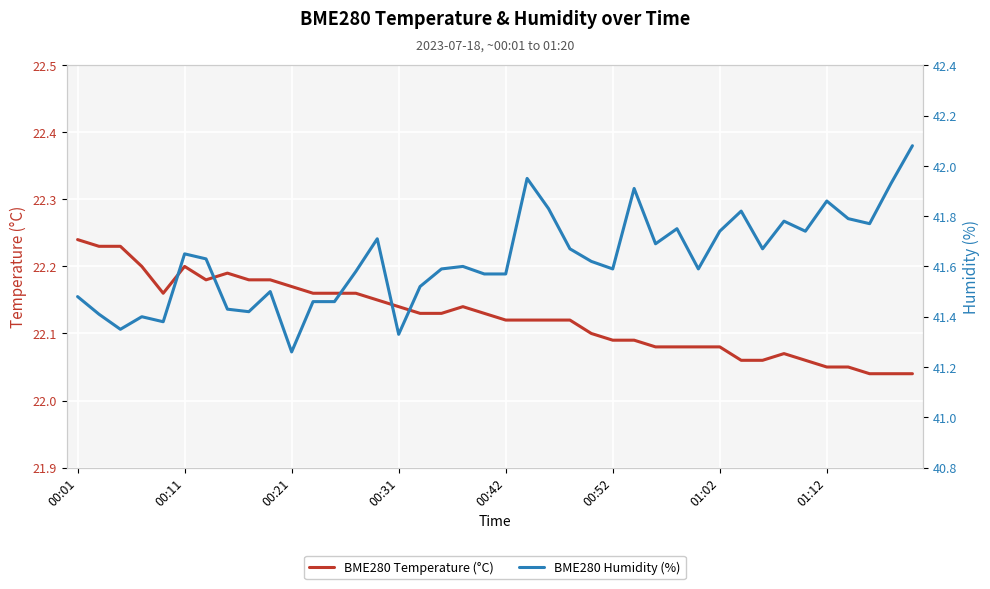

Between 30 and 21, which is larger?

21